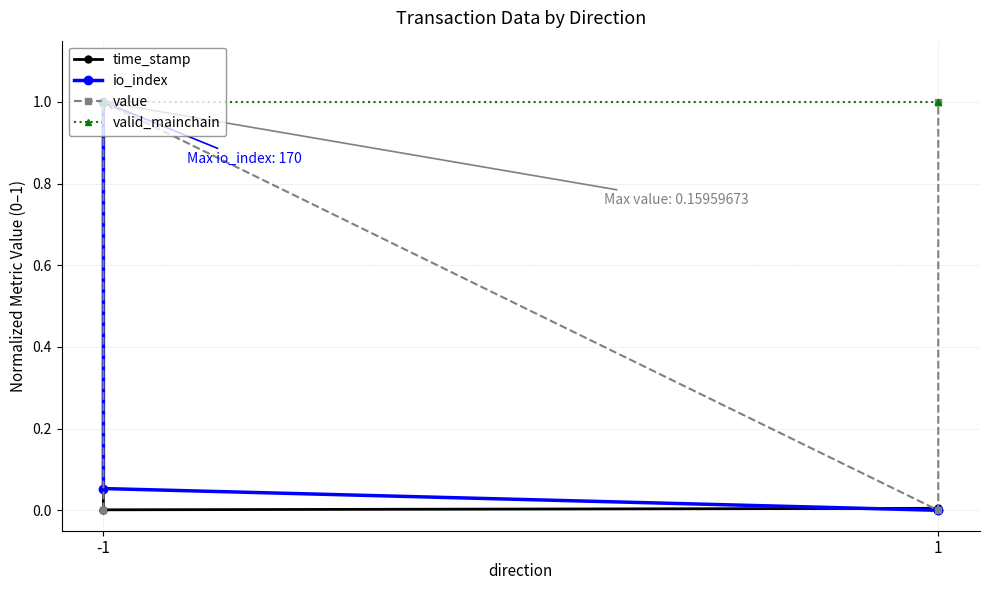

What is the sum of all io_index values?

1.1